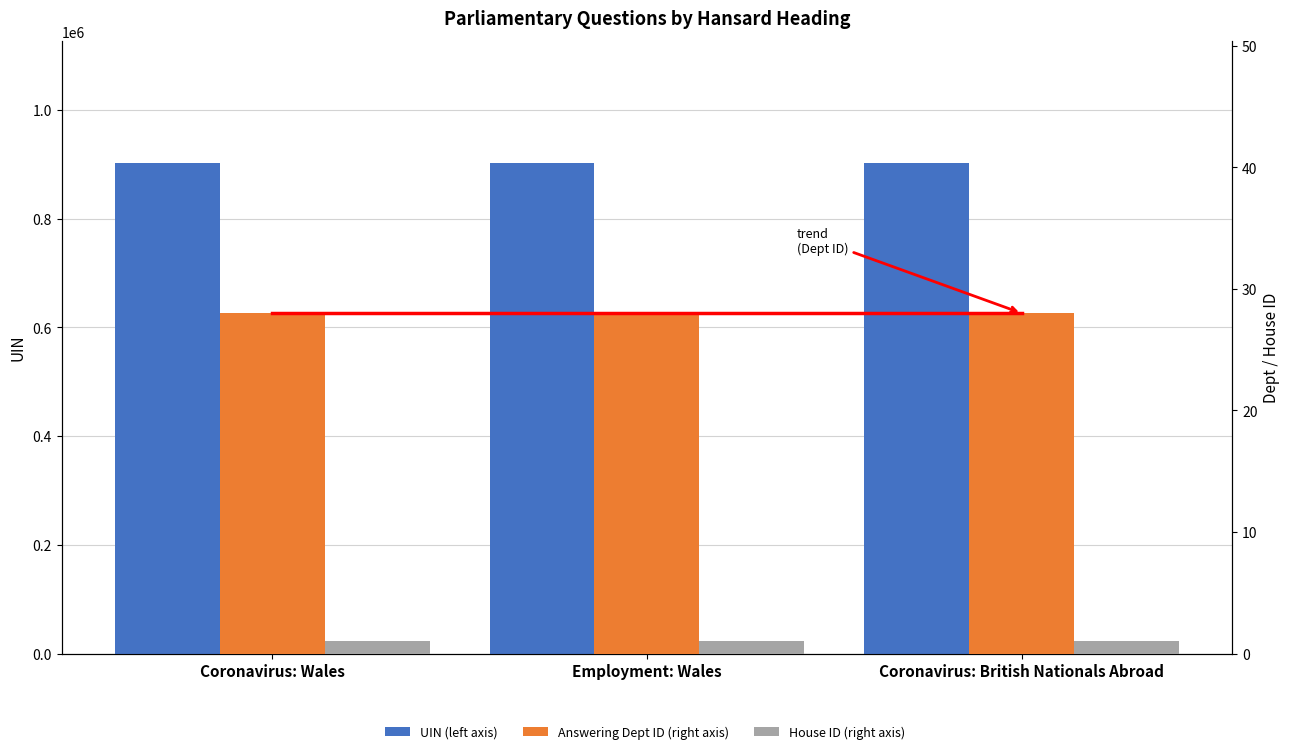

Which category has the highest value across all series?

Employment: Wales